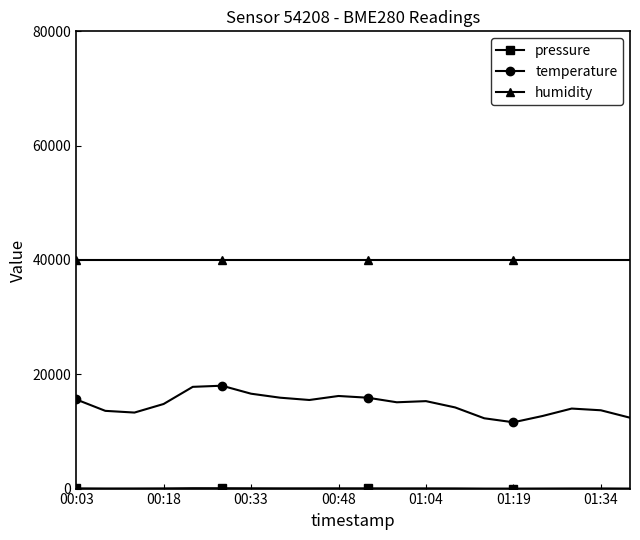

What is the value of the temperature point at the 4th from the left?

14800.0